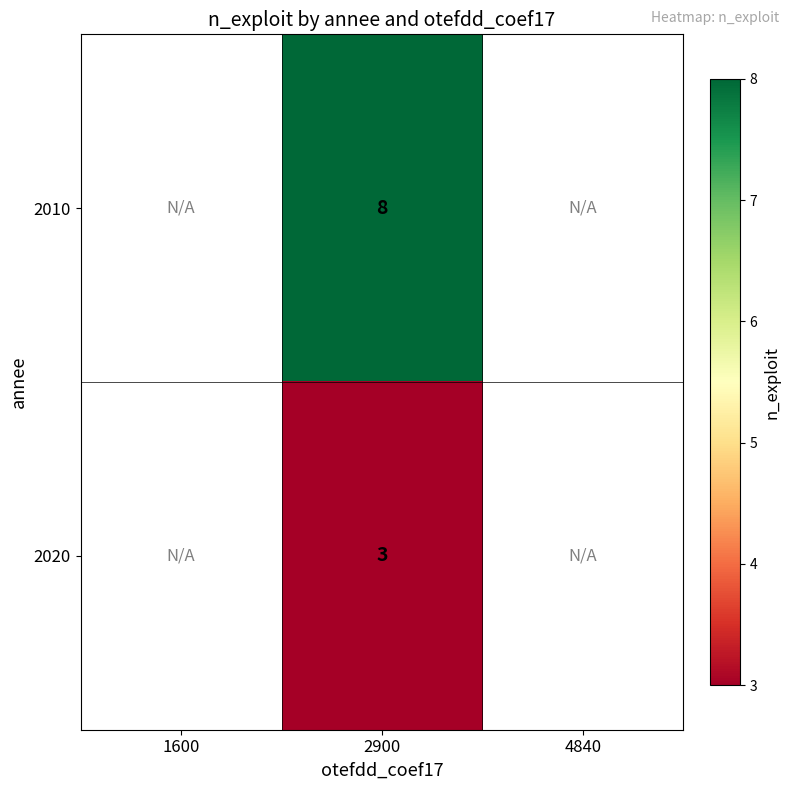

What is the greatest value displayed?

8.0